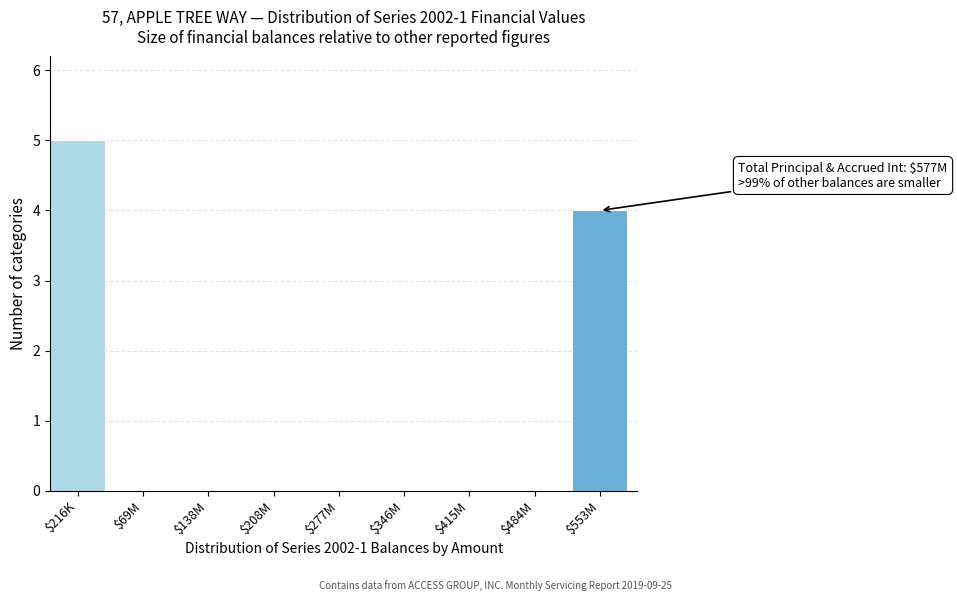

What is the approximate value at $216K?

5